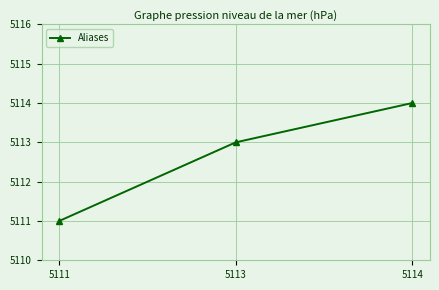

Is it true that the value at 5113 is 2536?

False